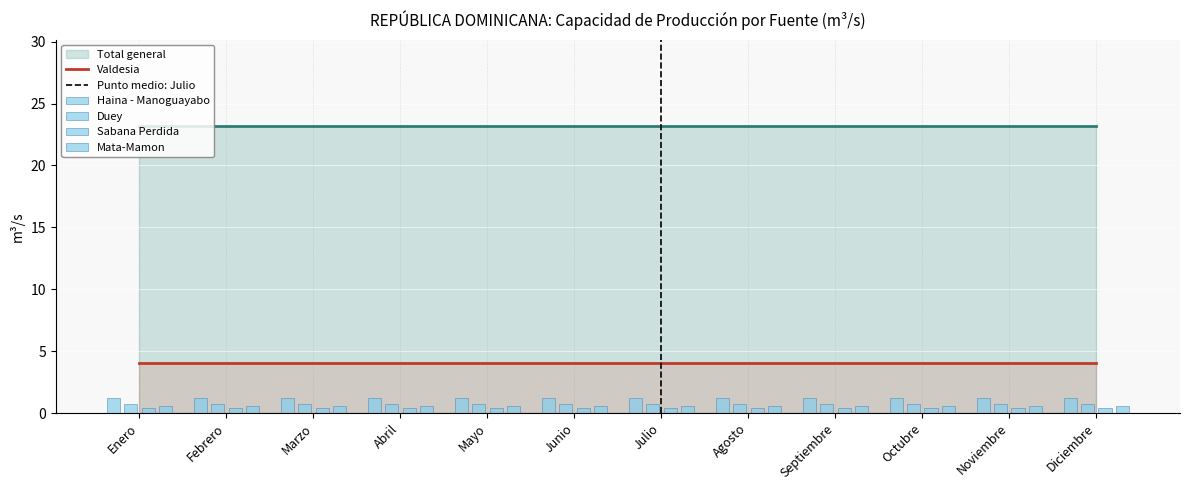

What is the total value across all series at Junio?

30.1